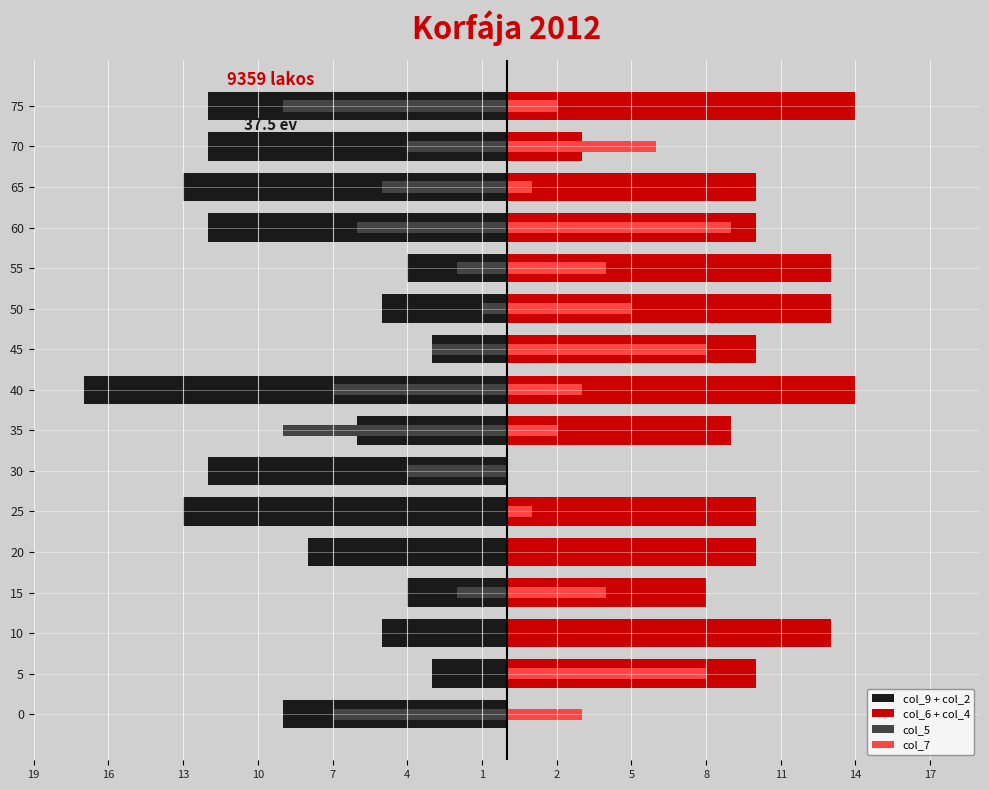

How many groups of bars are there?

16